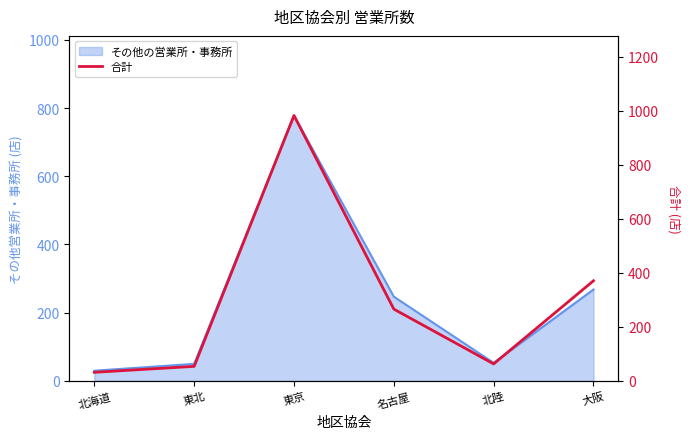

How many data points are less than 266?

3